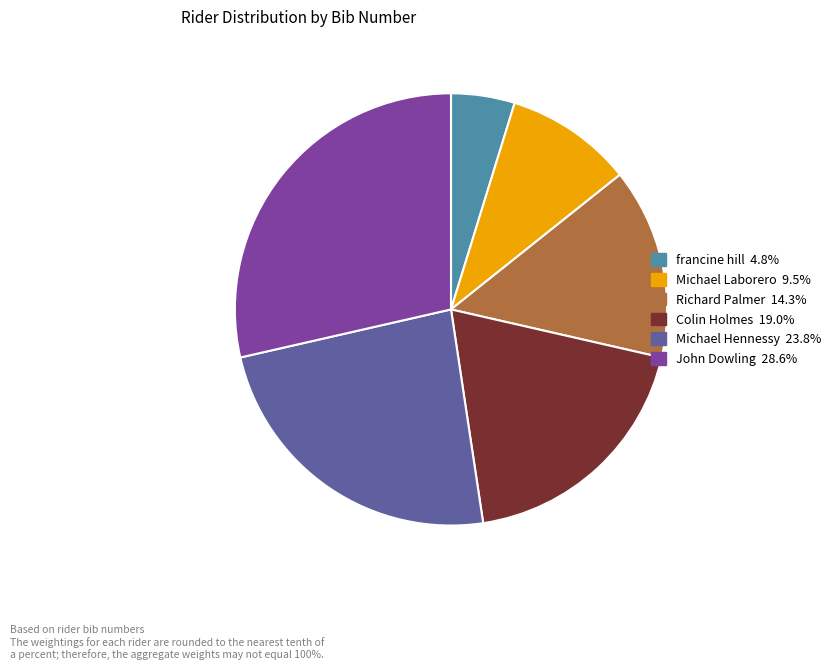

Does francine hill 4.8% account for over 50% of the chart?

No